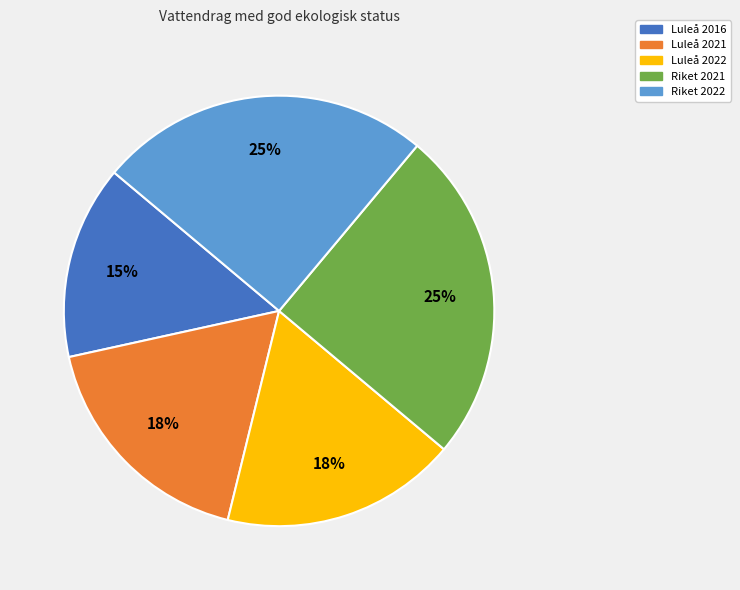

To the nearest percent, what percentage of the pie is Luleå 2016?

15%